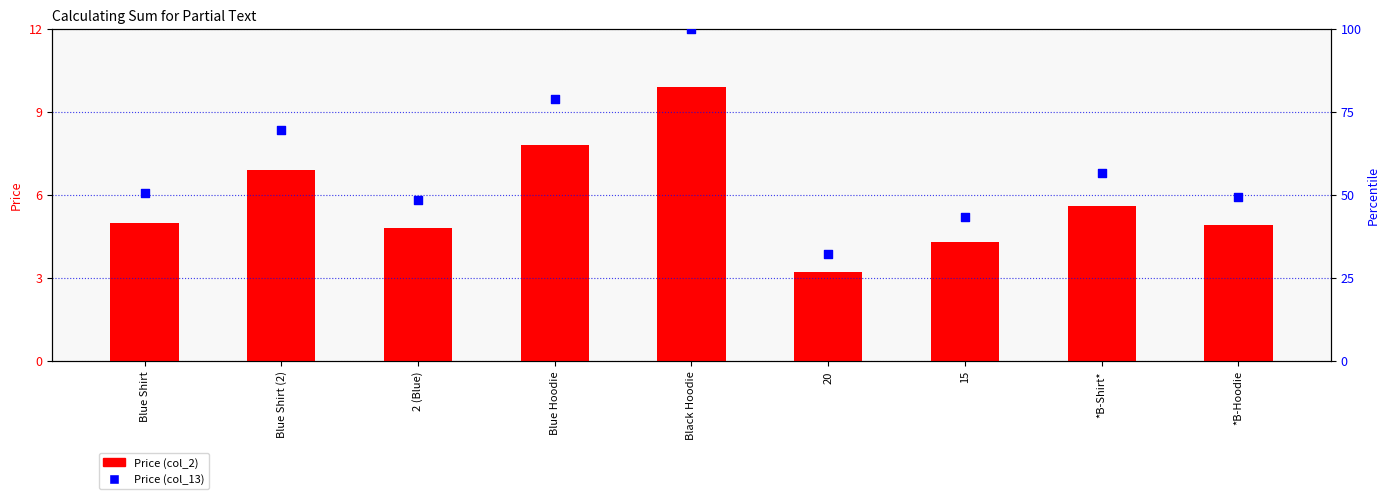

What are all the series names shown in the legend?

Price (col_2), Price (col_13)